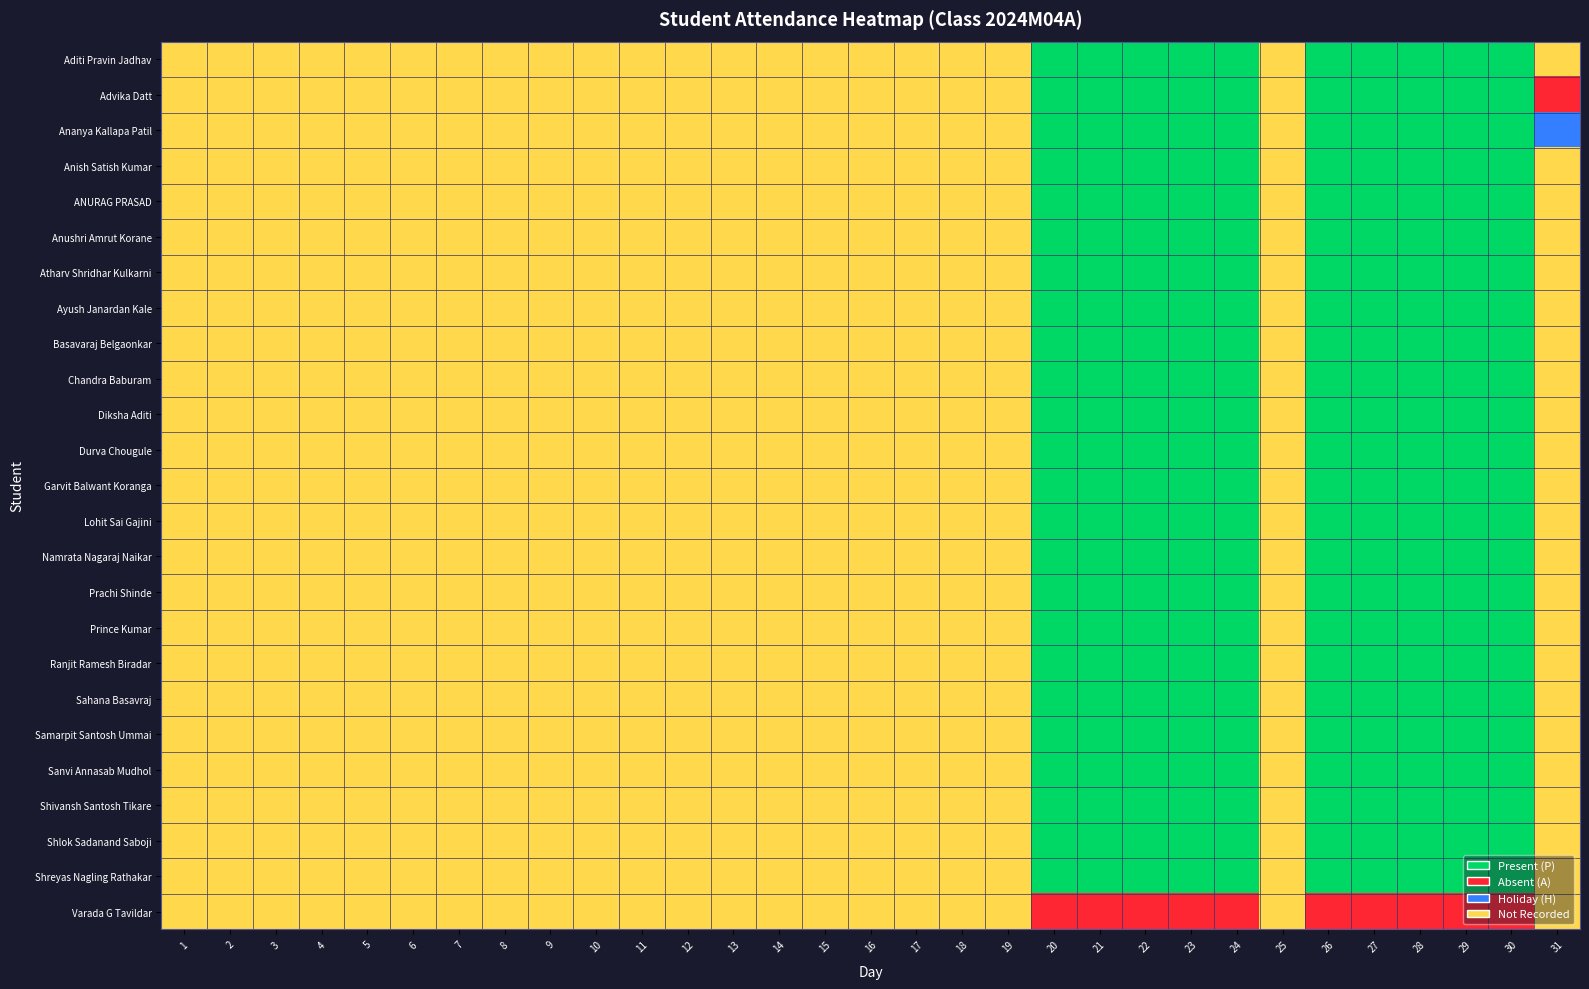

What is the greatest value displayed?

3